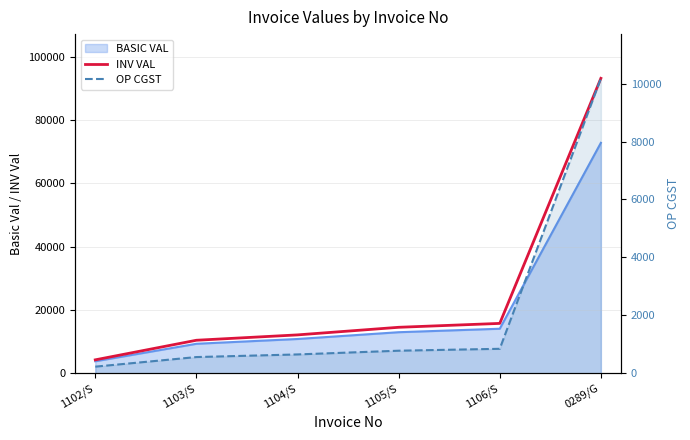

How many lines are shown in the chart?

2